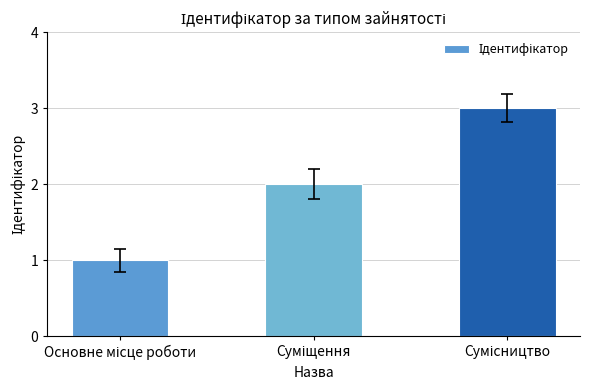

What is the maximum value shown in the chart?

3